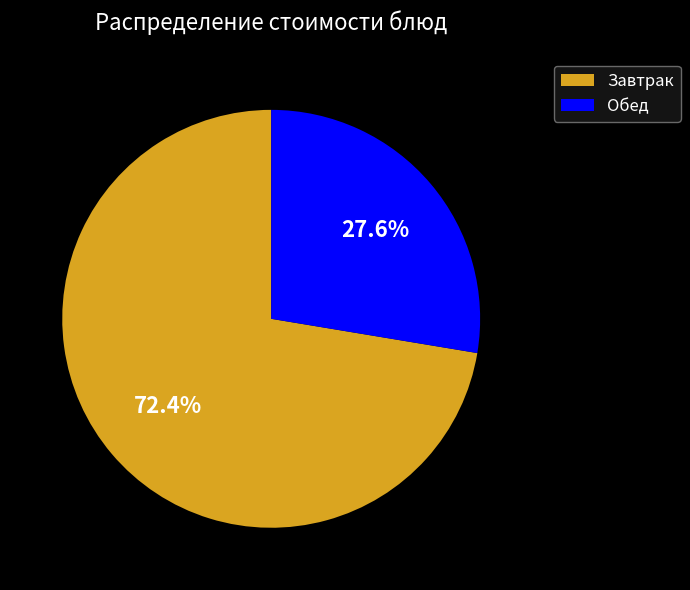

Which category has the biggest portion of the pie?

Завтрак